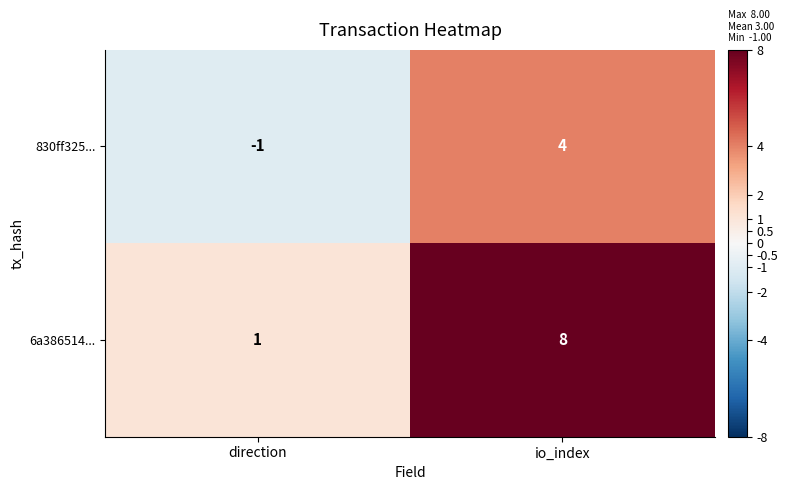

What is the total value across all series at io_index?

12